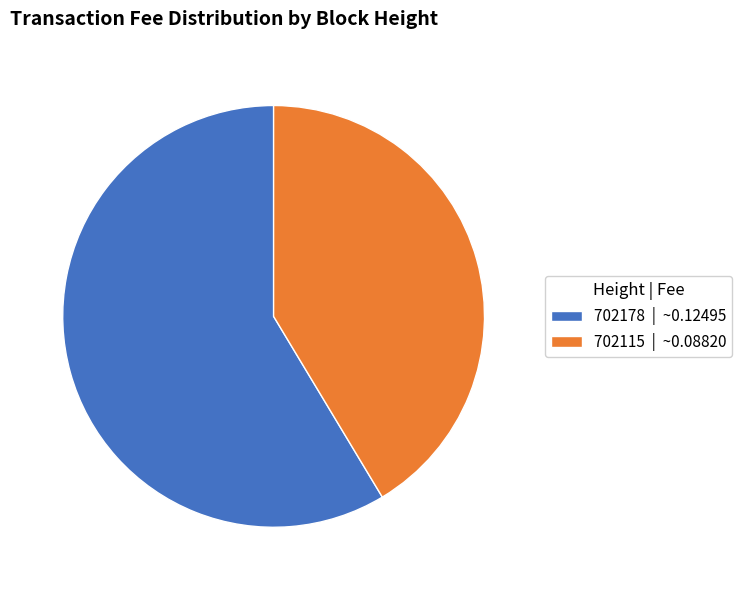

Does any single category account for the majority?

Yes